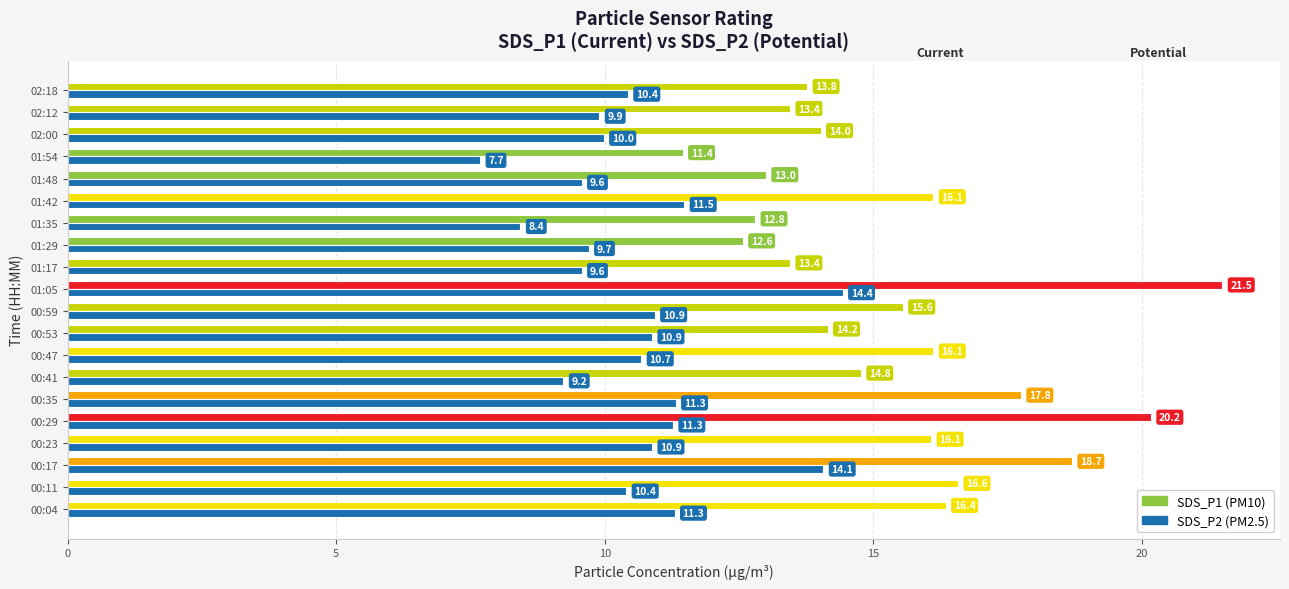

Which category has the highest value across all series?

01:05